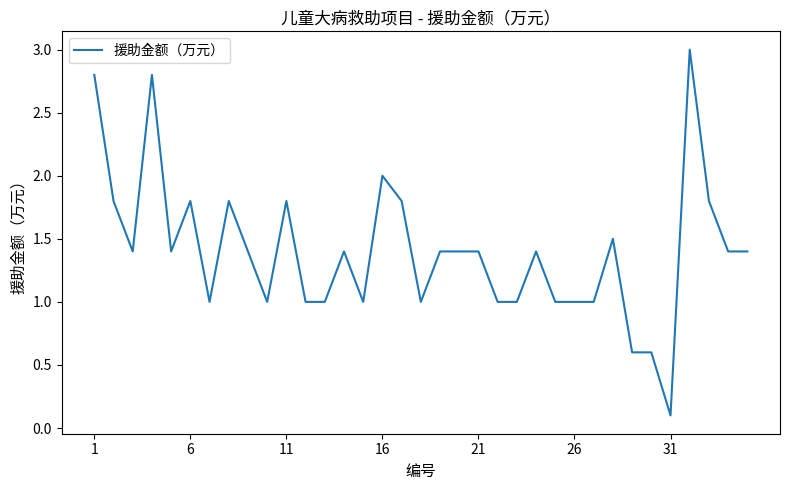

What is the greatest value displayed?

3.0